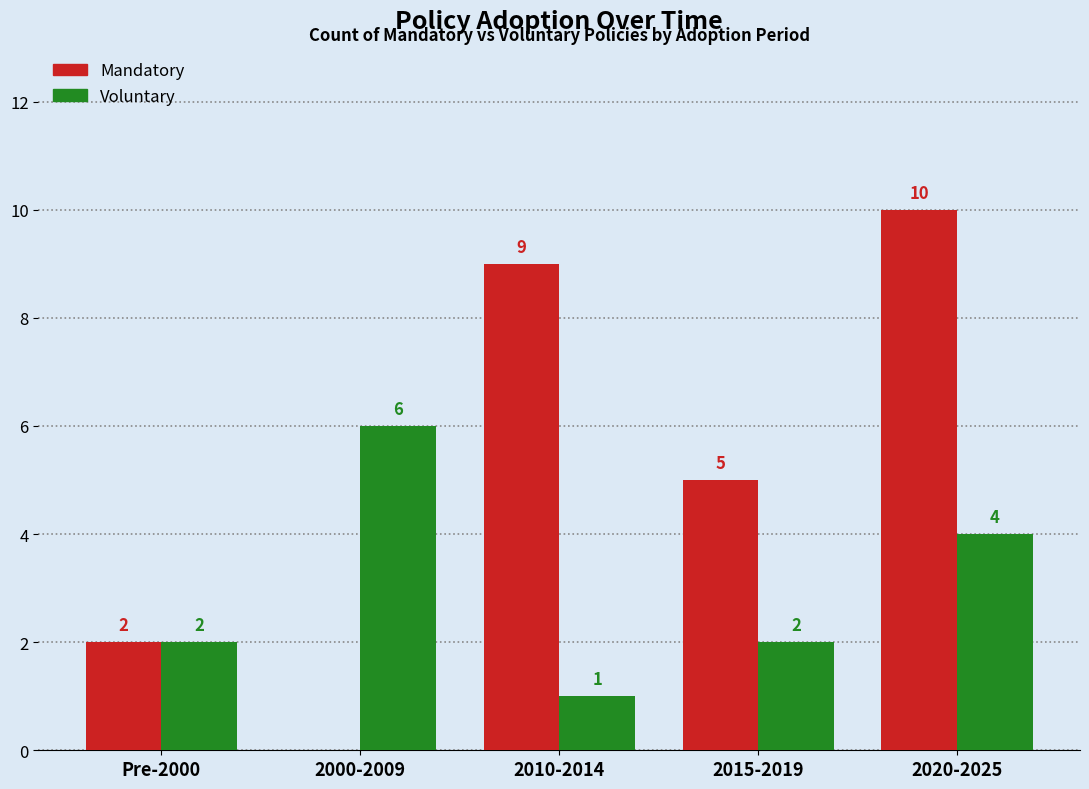

Reading left to right, transcribe all the data shown in this chart.

Mandatory: 2	0	9	5	10
Voluntary: 2	6	1	2	4